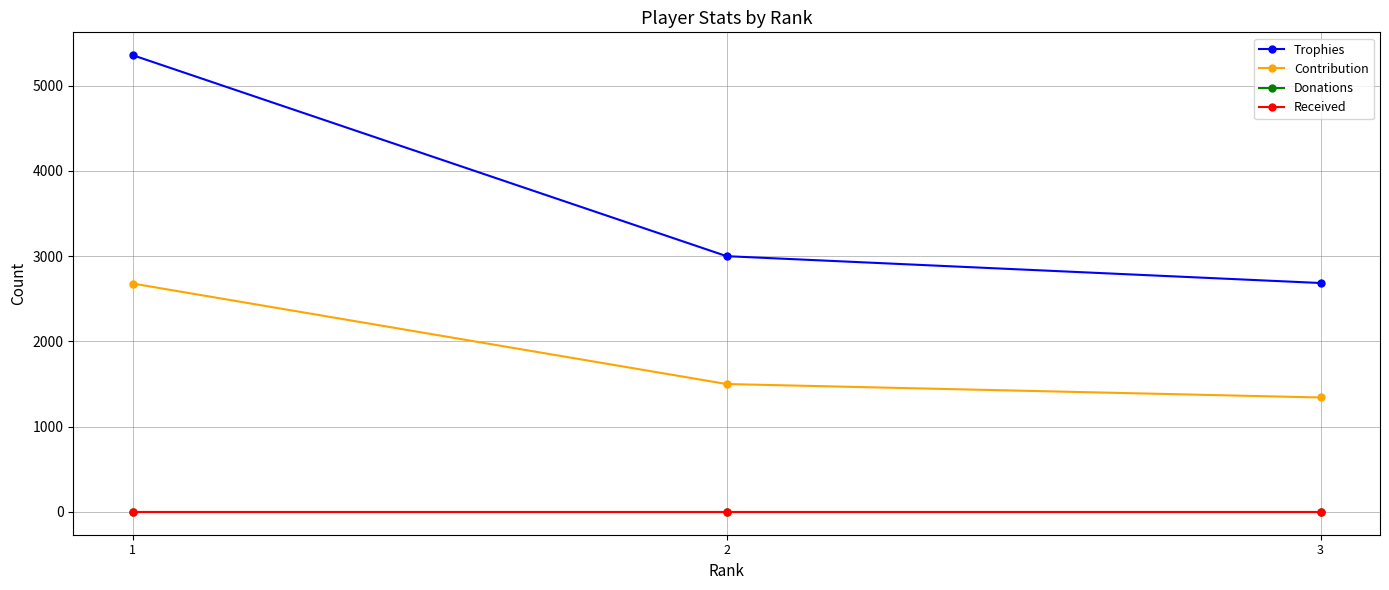

Does the chart have visible grid lines?

Yes